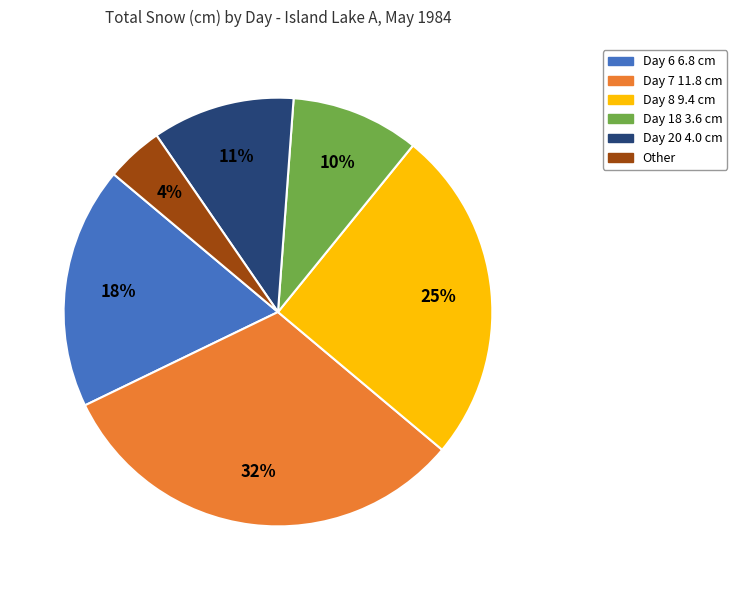

To the nearest percent, what is the average slice percentage?

17%